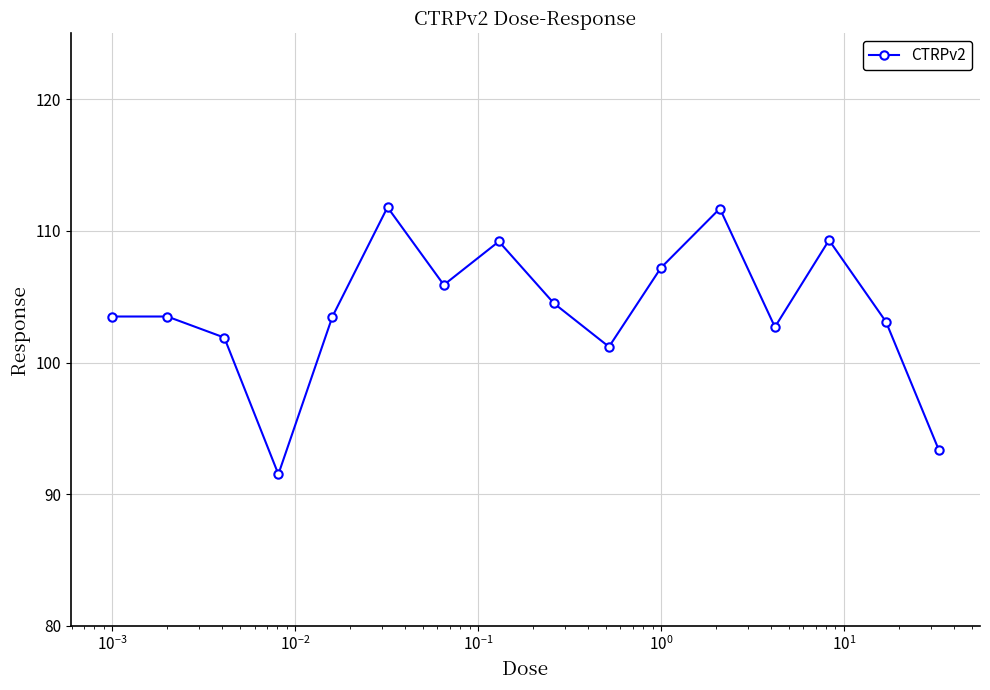

What is the value of the 9th point from the left?

104.5